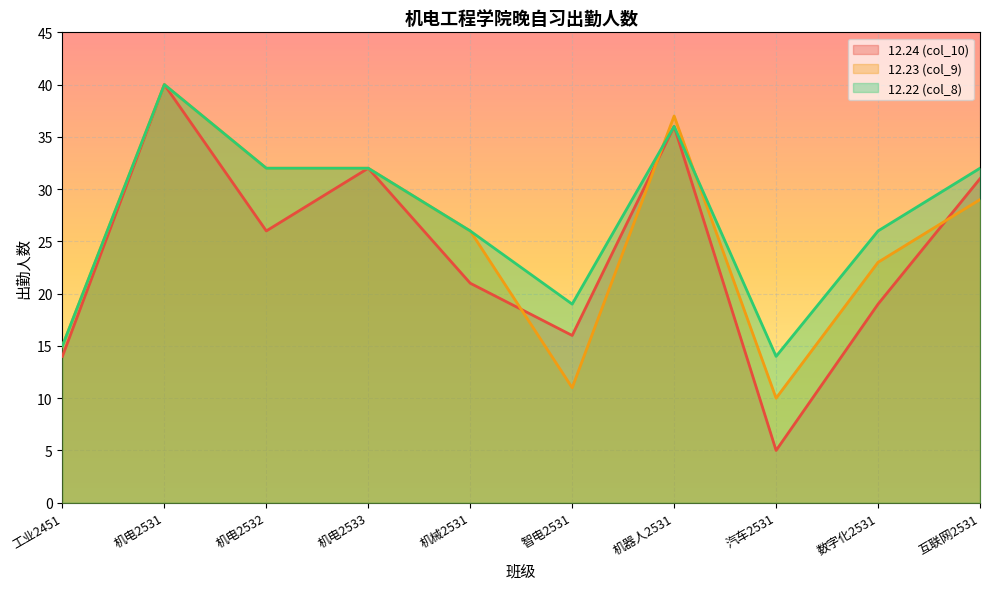

Is it true that 12.23 (col_9) equals 40 at 机电2531?

True